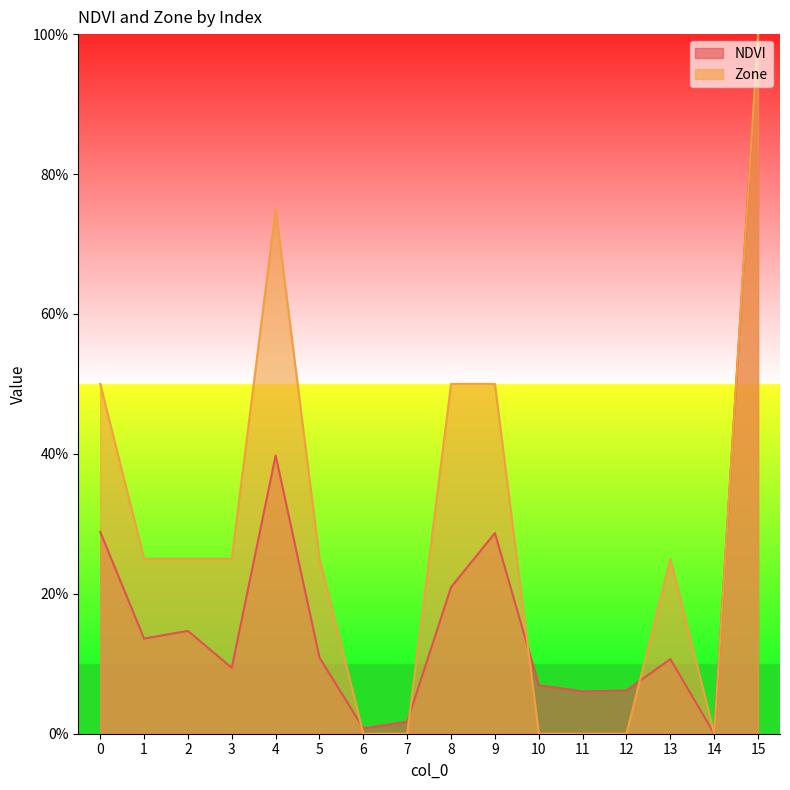

The value of Zone at 2 is 0.2. True or false?

False